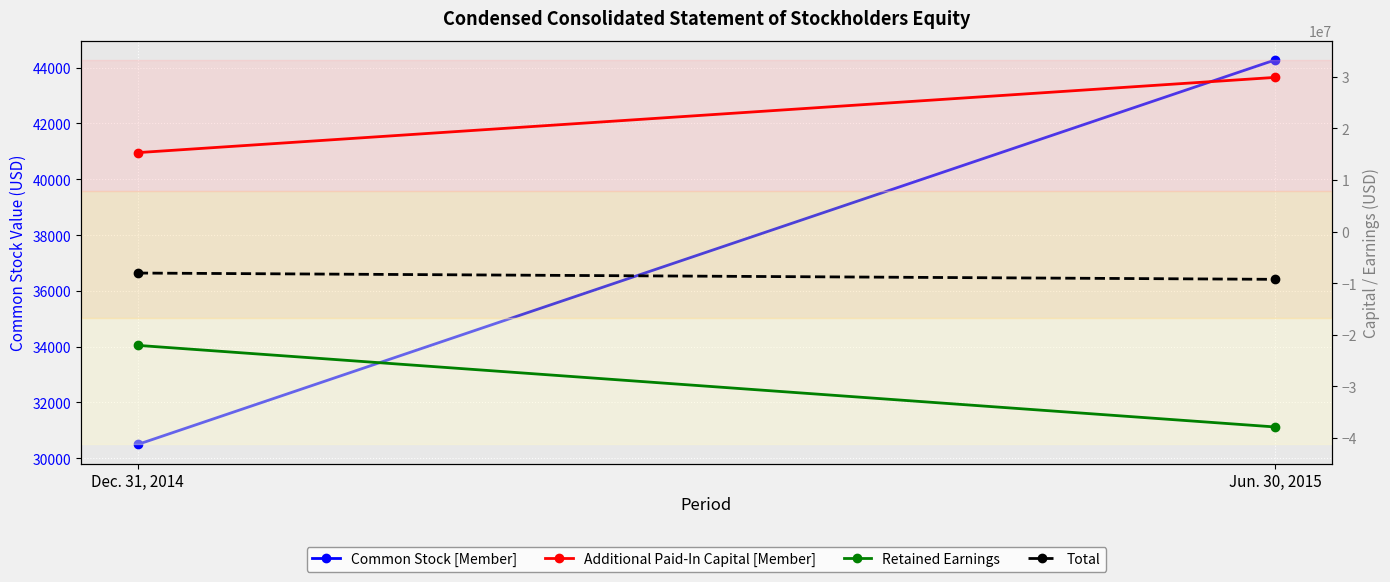

Reading left to right, list all the values displayed in this chart.

Common Stock [Member]: Dec. 31, 2014=30497	Jun. 30, 2015=44274
Additional Paid-In Capital [Member]: Dec. 31, 2014=15315110	Jun. 30, 2015=29909695
Retained Earnings: Dec. 31, 2014=-22078193	Jun. 30, 2015=-37906780
Total: Dec. 31, 2014=-8047574	Jun. 30, 2015=-9267759